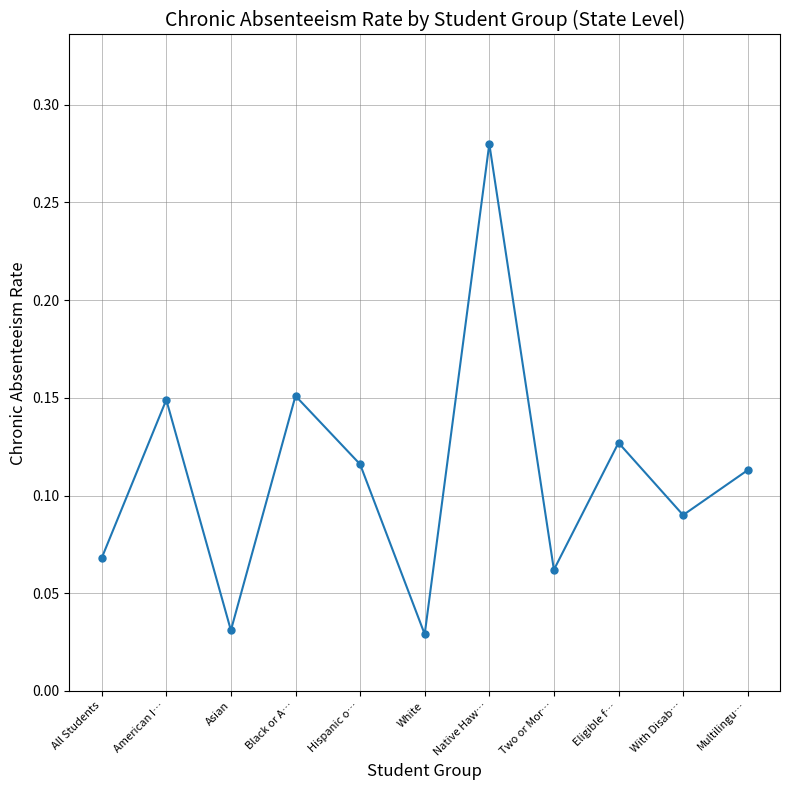

Between Native Haw… and Multilingu…, which is larger?

Native Haw…